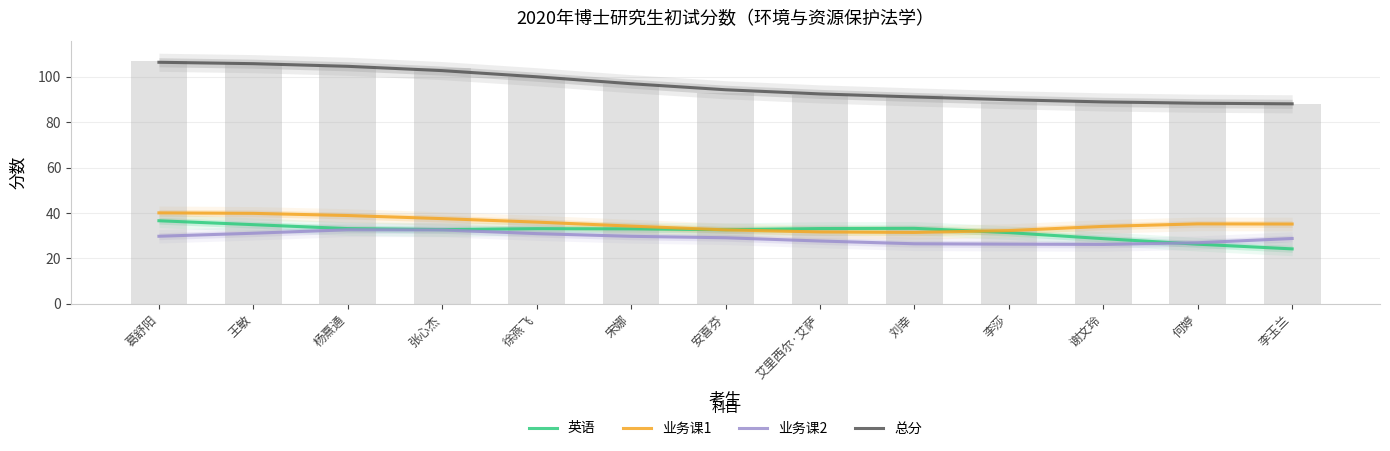

Which series has the largest total across all categories?

总分